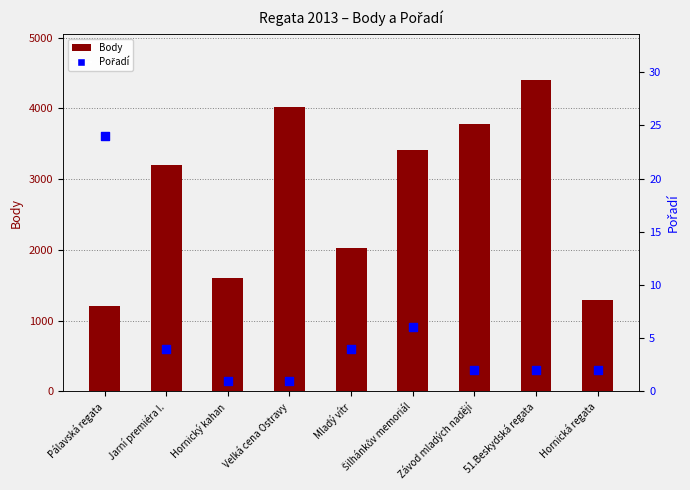

Which series contains the lowest Y value?

Pořadí